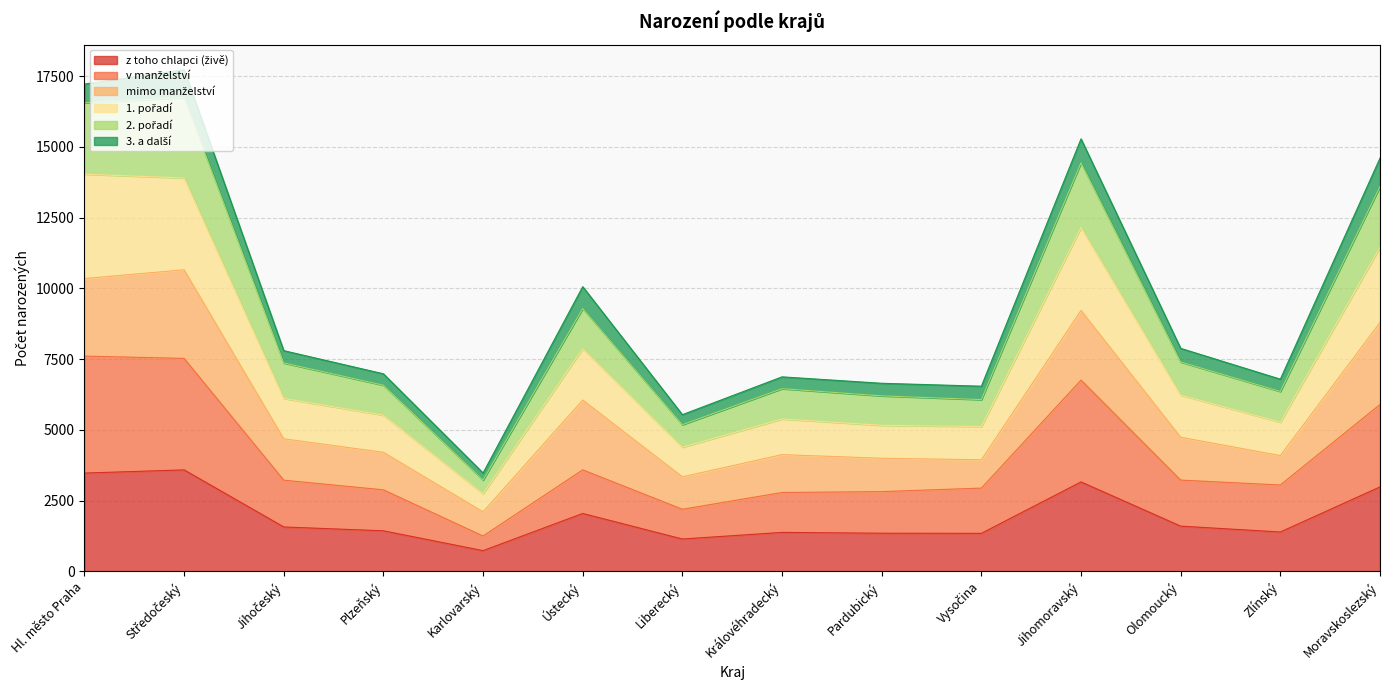

How many lines are shown in the chart?

6